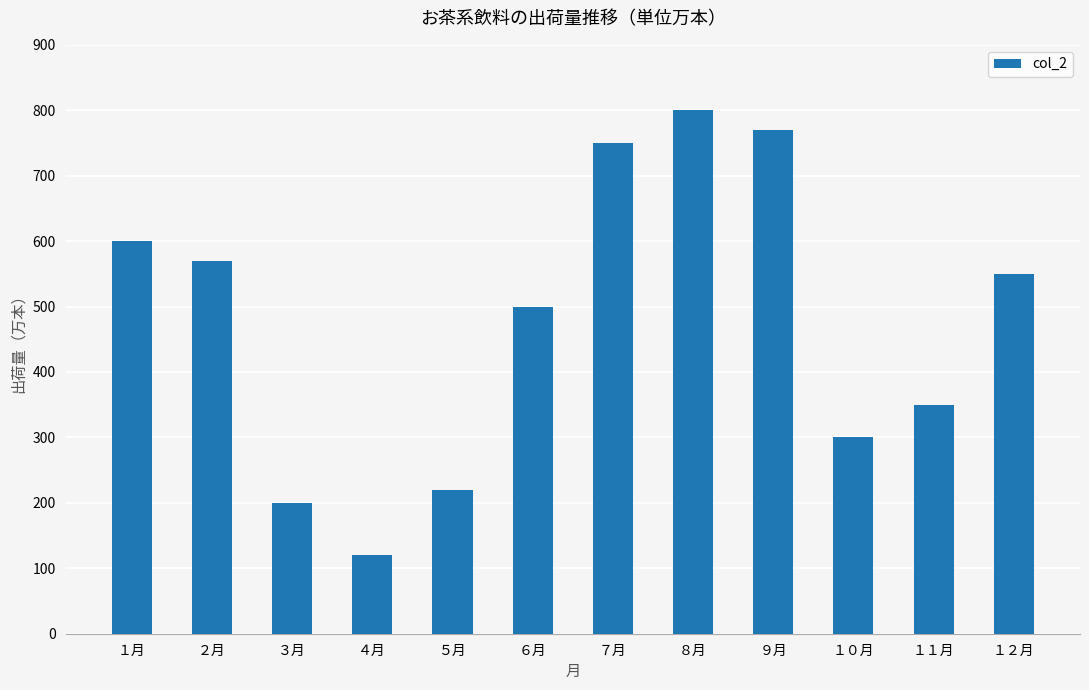

Reading right to left, what are all the values shown in this chart?

１２月=550	１１月=350	１０月=300	９月=770	８月=800	７月=750	６月=500	５月=220	４月=120	３月=200	２月=570	１月=600